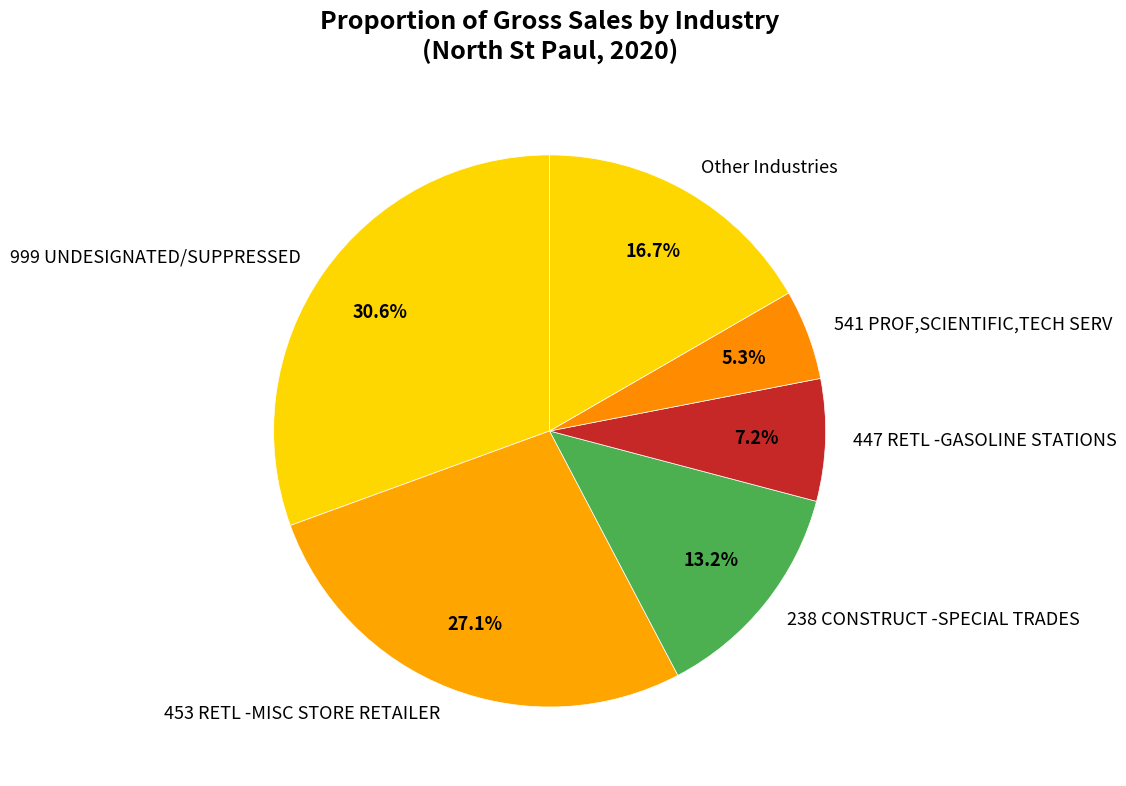

Does any single category account for the majority?

No